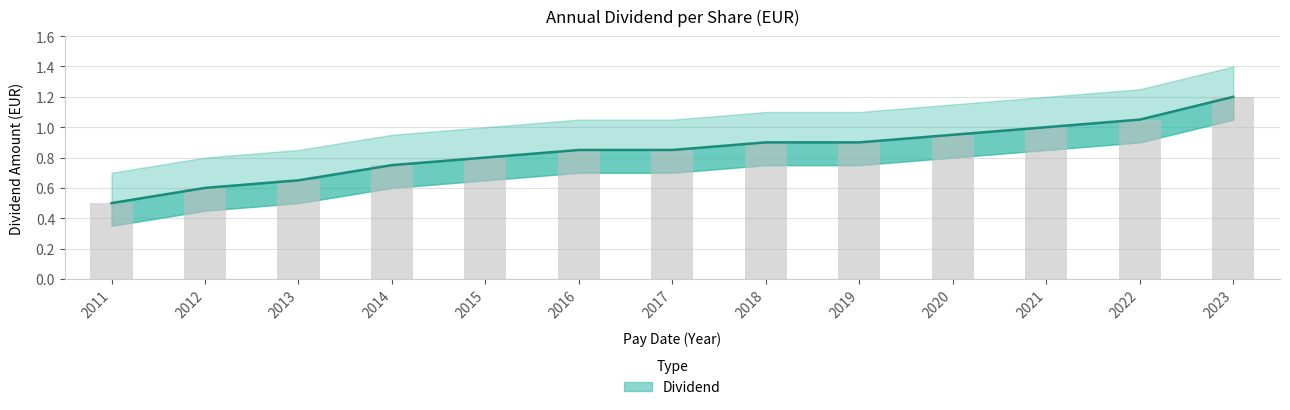

Where is the data nearest to the value 0?

2011